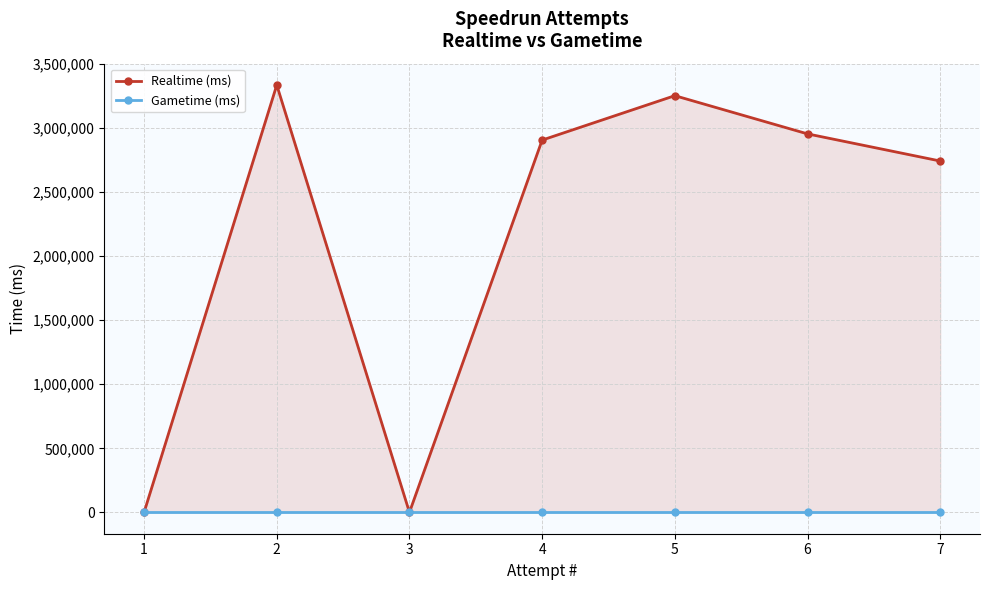

How many categories are shown in the chart?

7